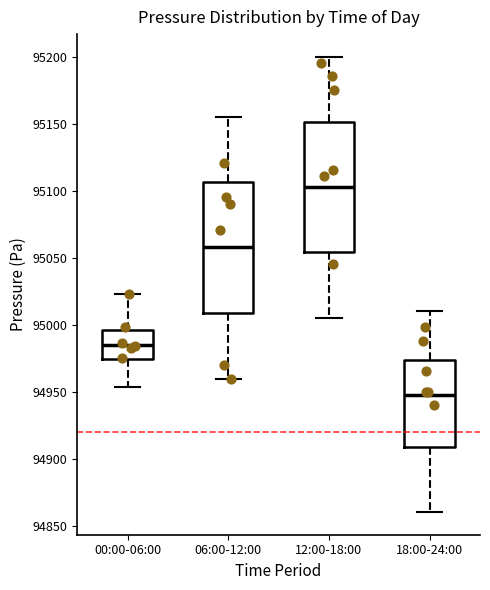

Reading left to right, transcribe this box plot: for each box, give where its median line is, the range the box spans, and where its two whiskers end, as read against the y-axis. The values are not printed on the chart, so give them approximately, as read against the axis.

00:00-06:00: median 94985, box 94975 to 94995, whiskers 94955 to 95025
06:00-12:00: median 95060, box 95010 to 95105, whiskers 94960 to 95155
12:00-18:00: median 95105, box 95055 to 95150, whiskers 95005 to 95200
18:00-24:00: median 94950, box 94910 to 94975, whiskers 94860 to 95010